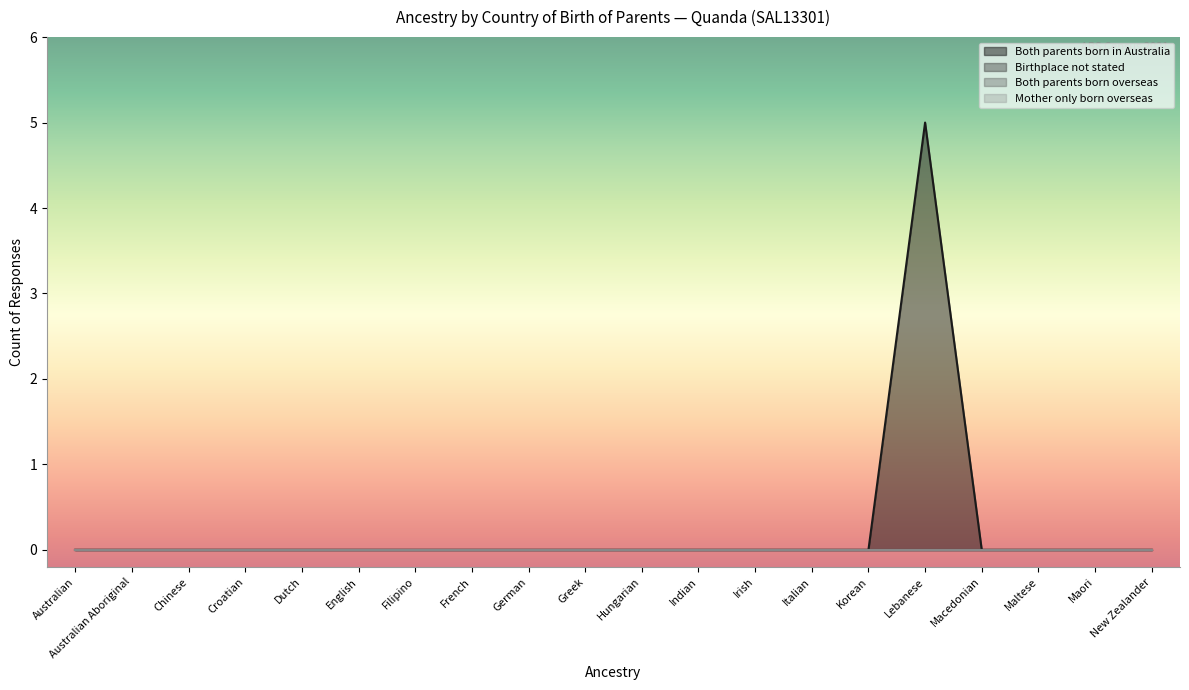

Which label corresponds to the largest value in the chart?

Lebanese